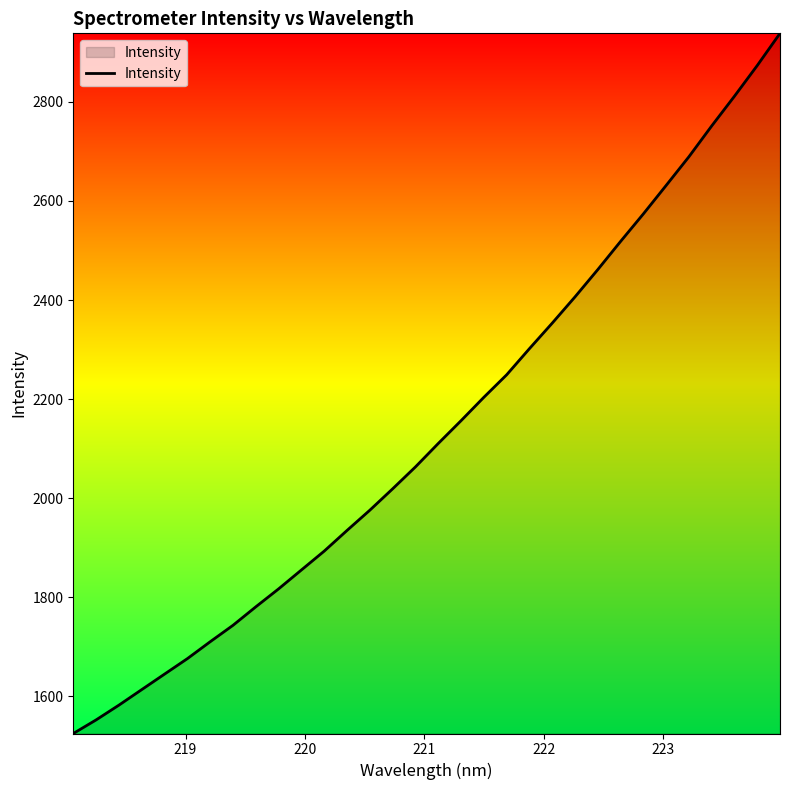

What is the maximum value shown in the chart?

2938.4